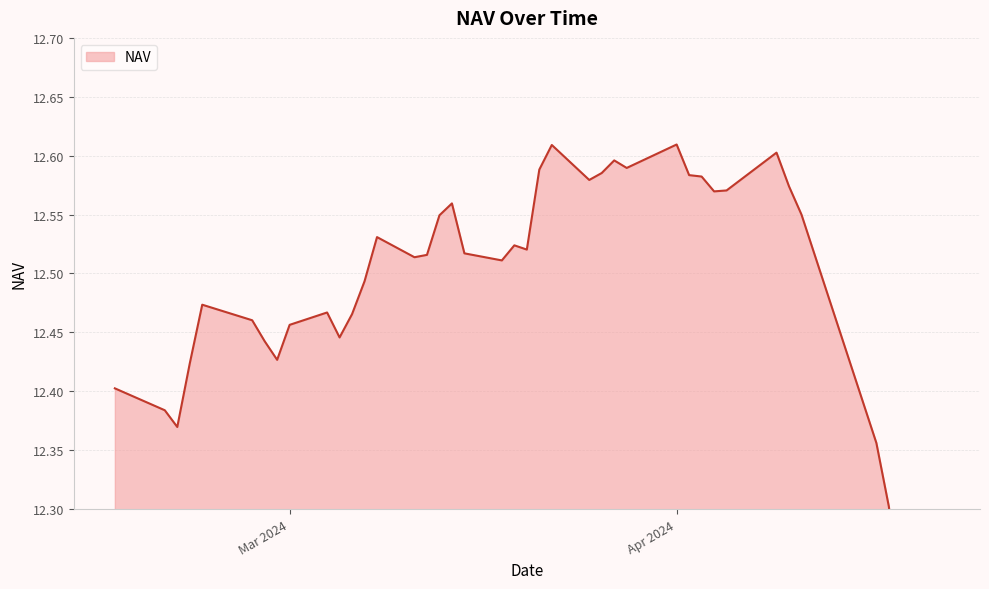

What is the maximum value shown in the chart?

12.6